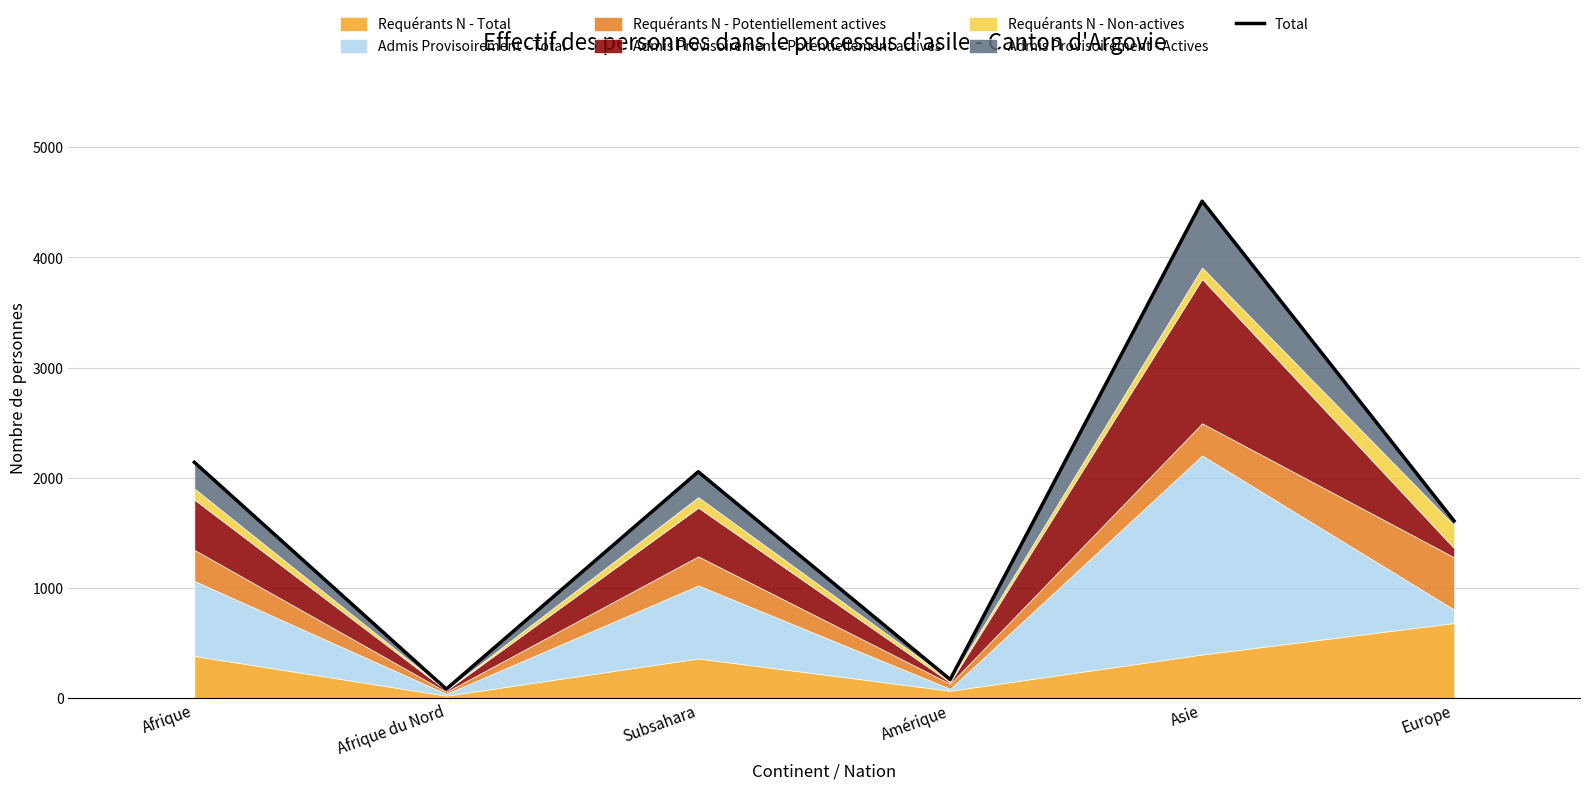

How many interior local valleys (lower than both neighbors) does the data have?

2